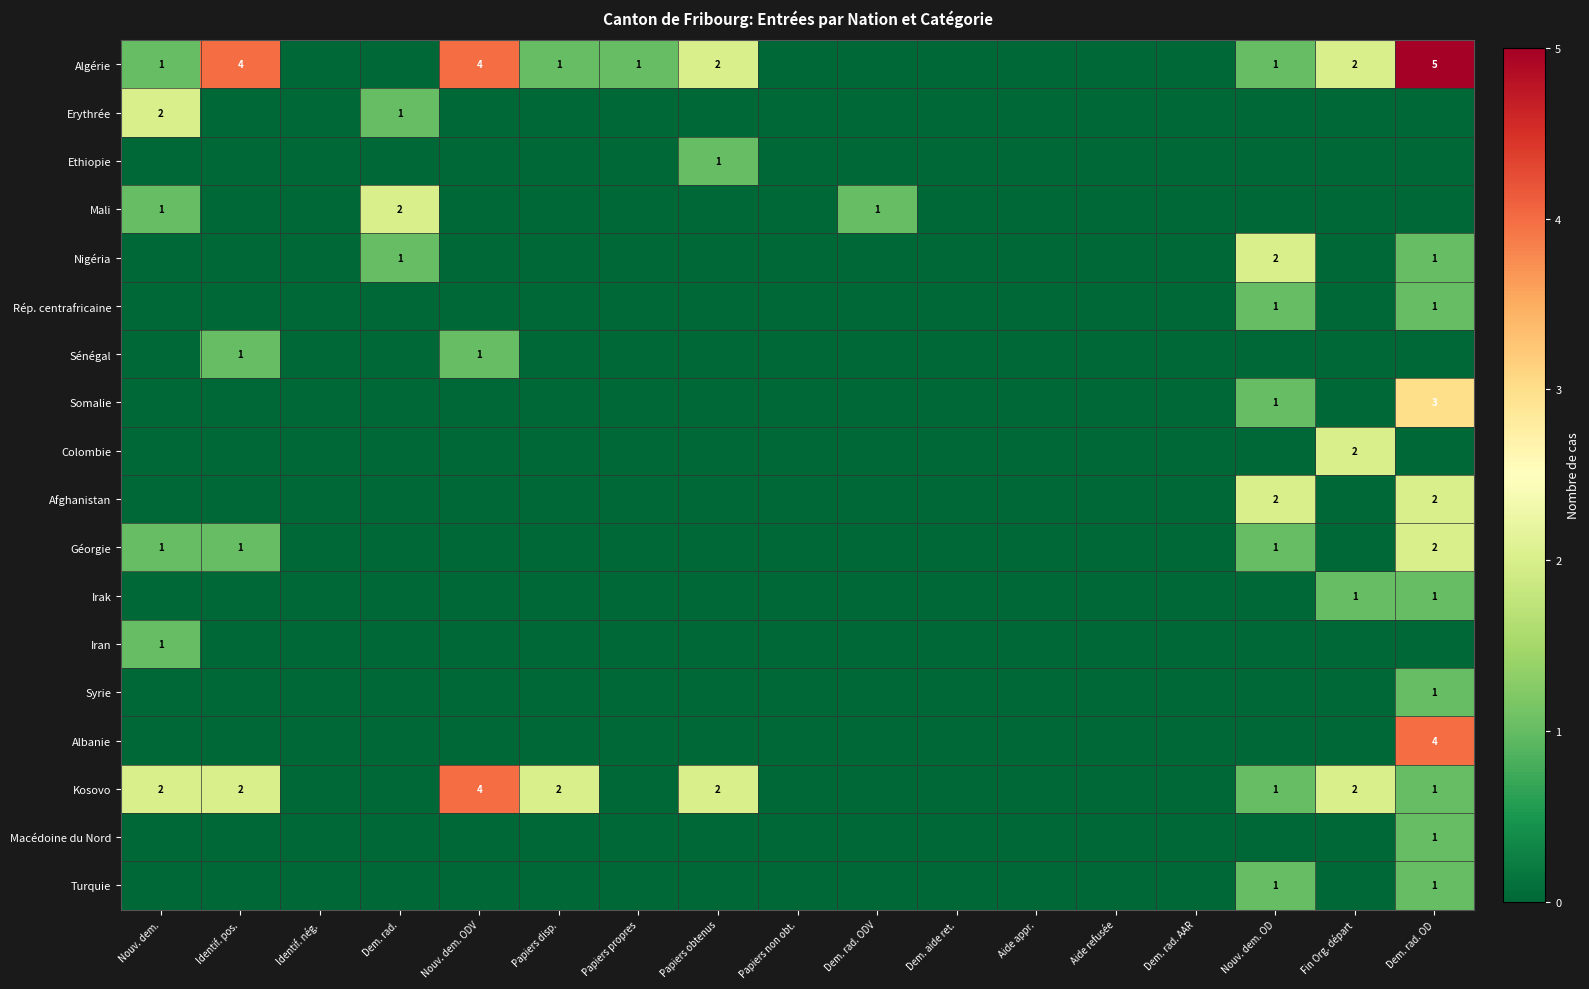

True or false: Mali has a value of 1 at Dem. rad. ODV.

True